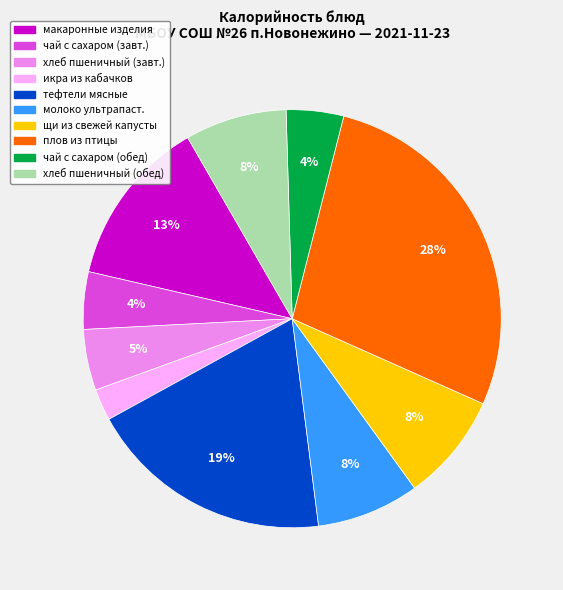

Between молоко ультрапаст. and плов из птицы, which is larger?

плов из птицы